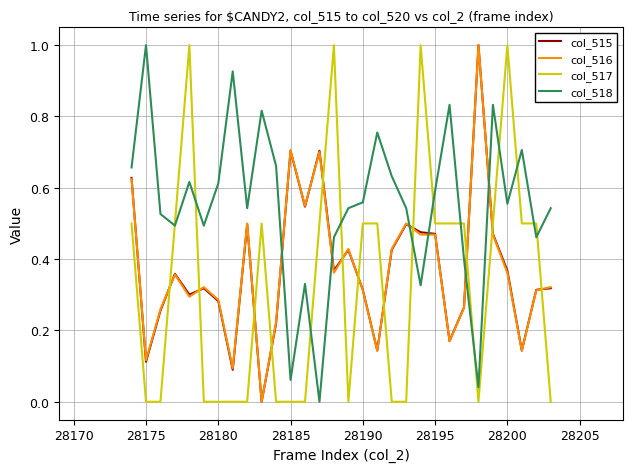

What is the maximum value for col_517?

1.0